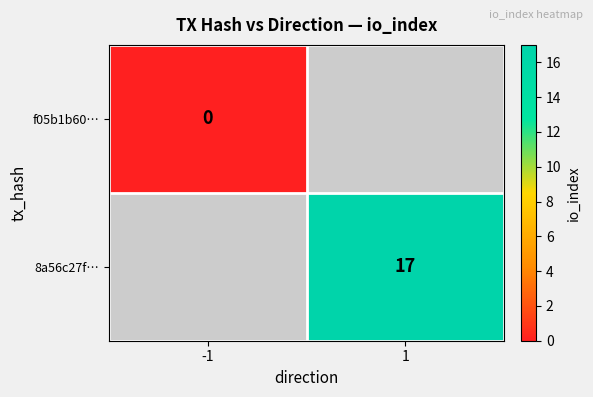

The value of 8a56c27f… at 1 is 5. True or false?

False